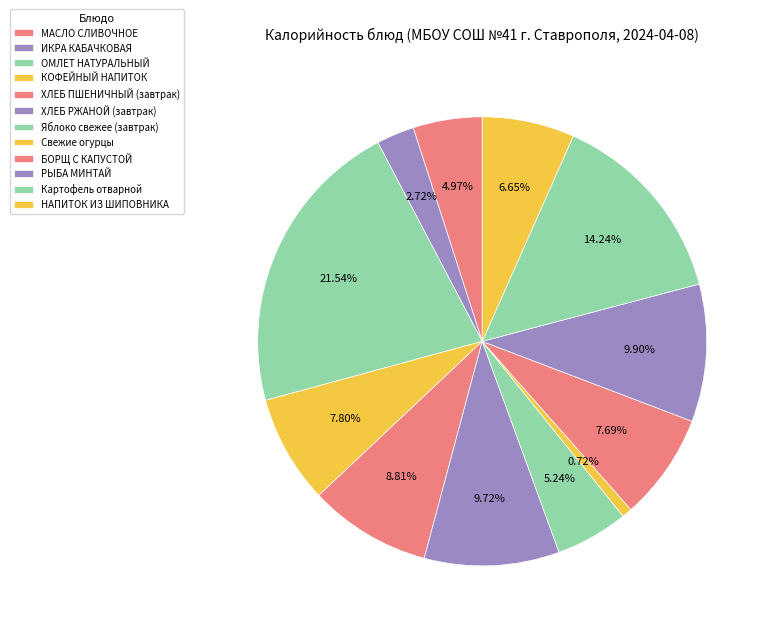

True or false: МАСЛО СЛИВОЧНОЕ accounts for 16% of the total.

False